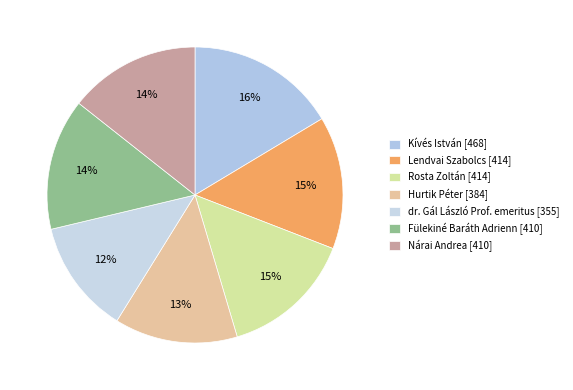

Which slice is the largest?

Kívés István